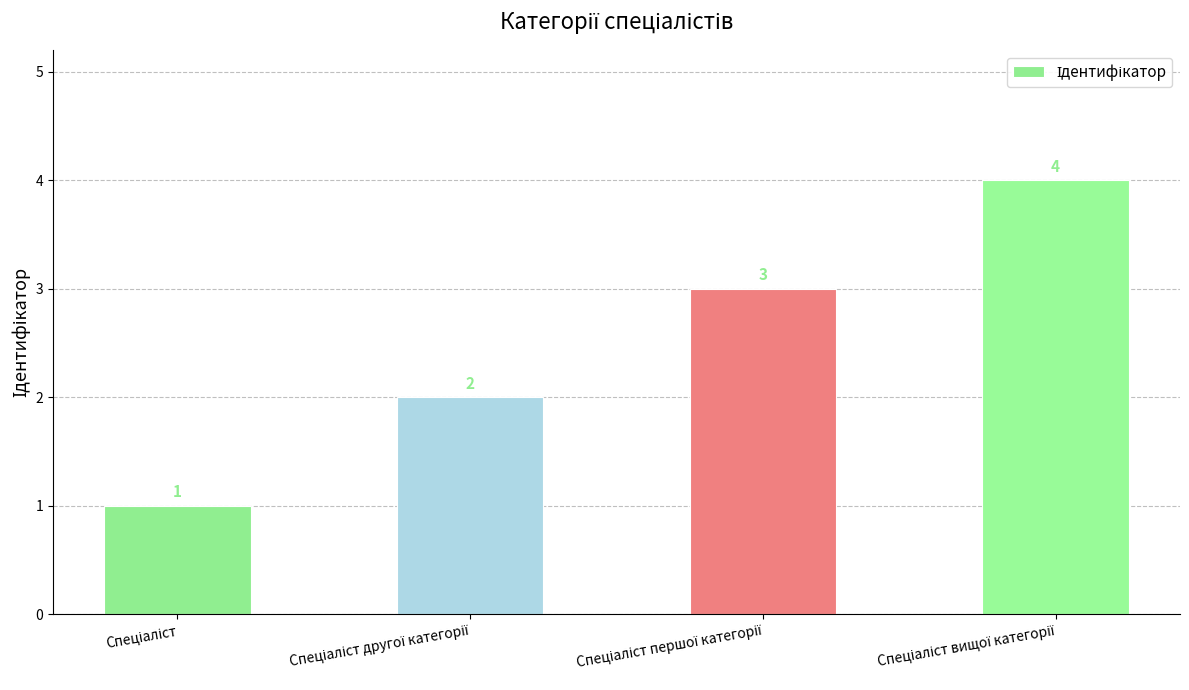

What is the sum of all values?

10